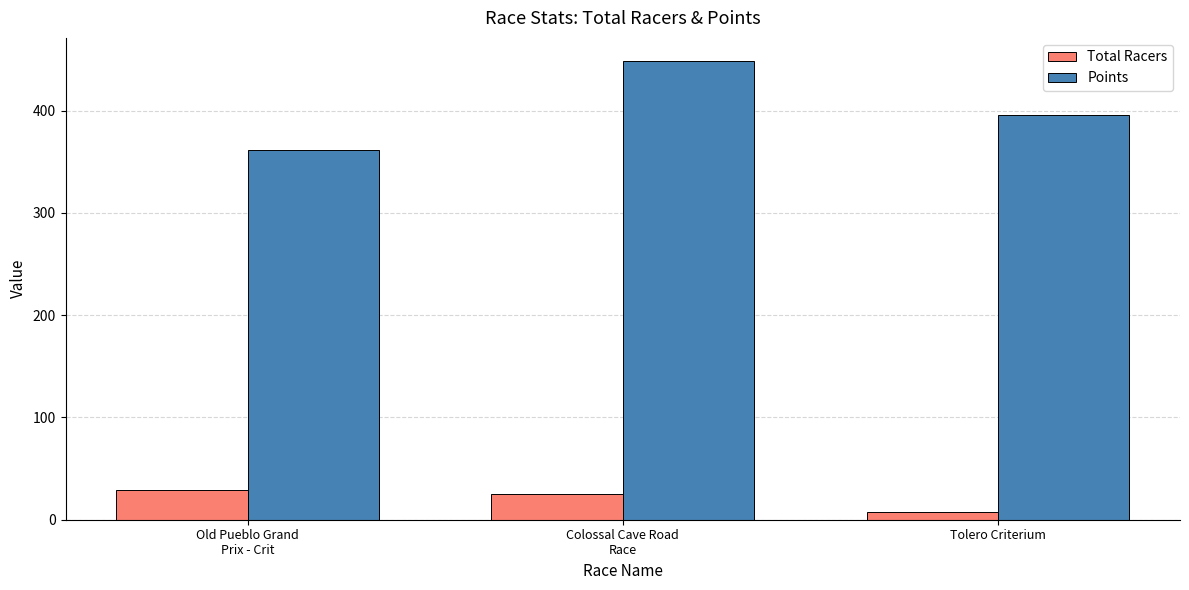

How many bars are there in total?

6